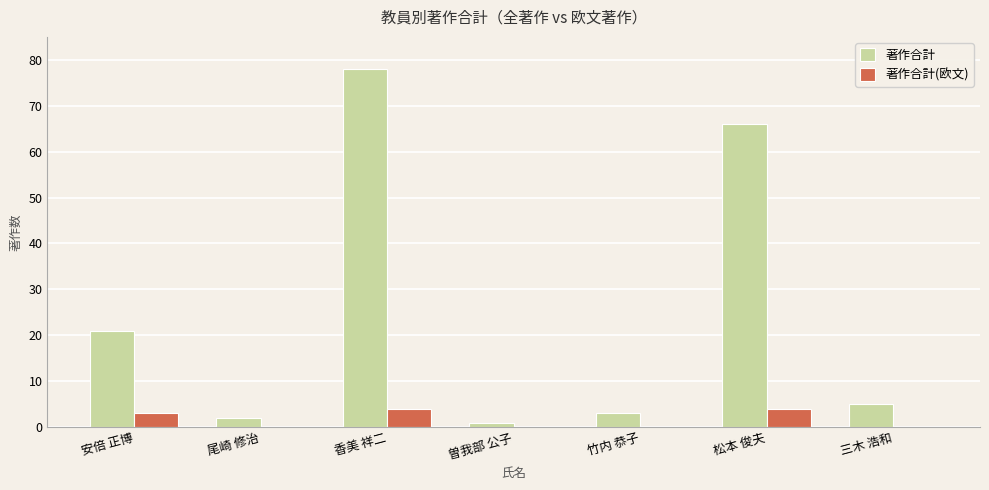

Which label corresponds to the largest value in the chart?

香美 祥二